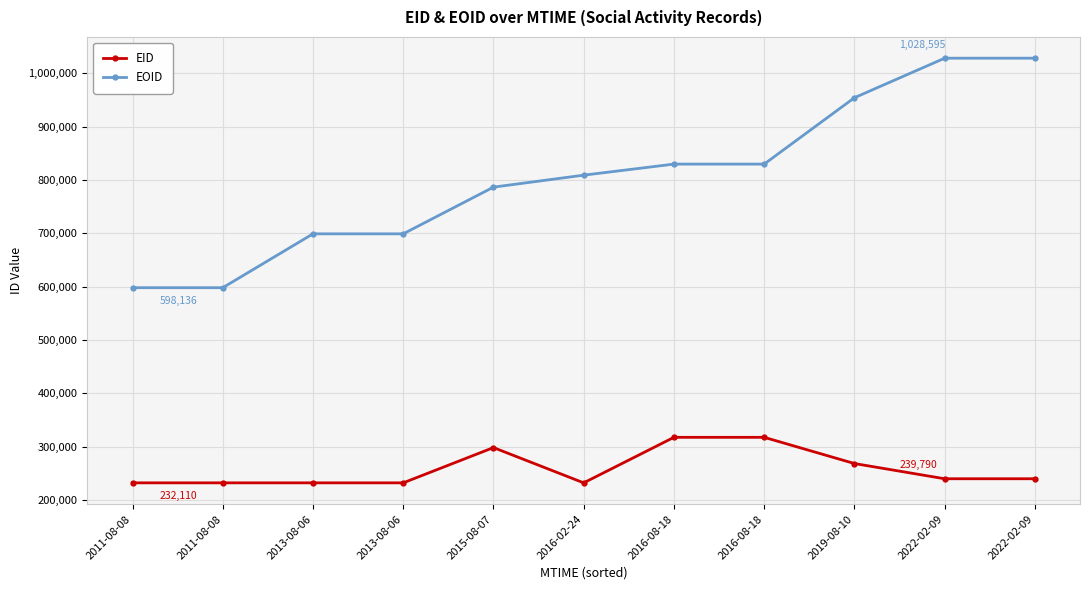

True or false: EID has a value of 131485 at 2016-08-18.

False